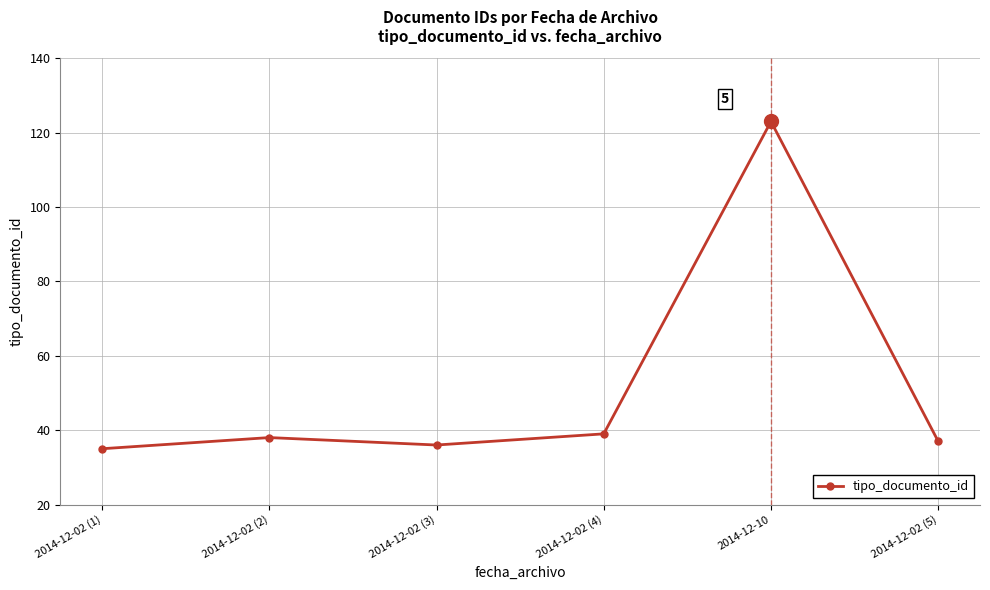

Which category has the highest value across all series?

2014-12-10